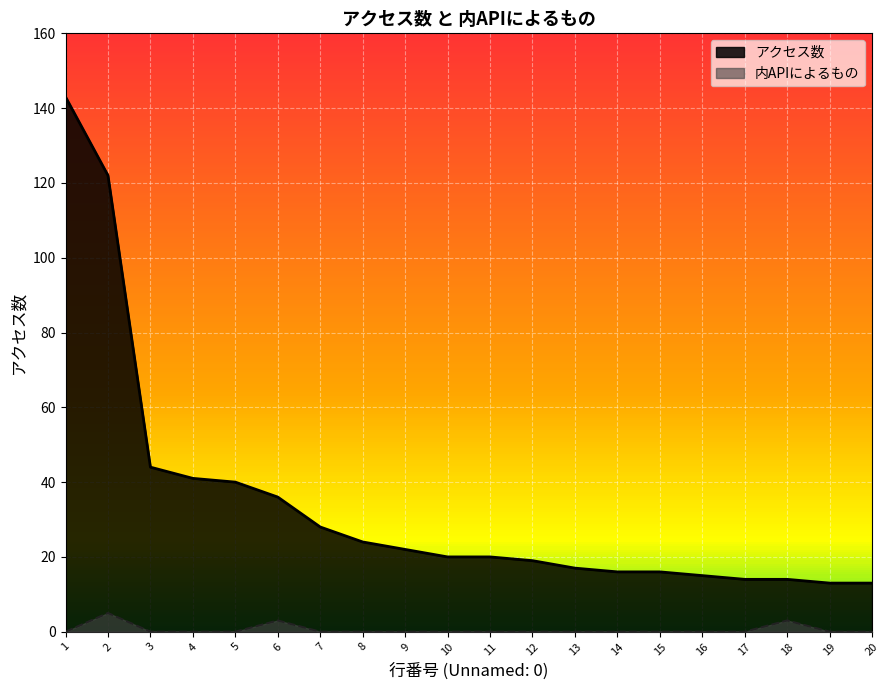

Does the chart display data point markers on the line(s)?

No